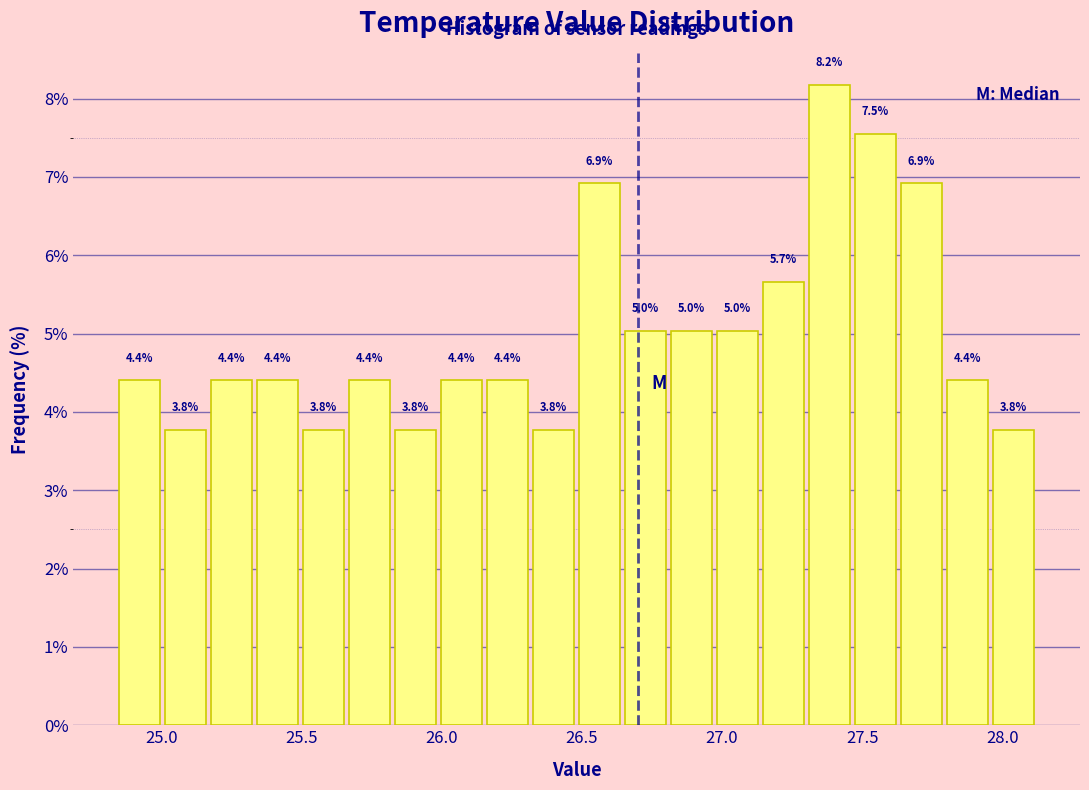

Read against the x-axis, roughly where is the centre of the tallest bar?

27.40